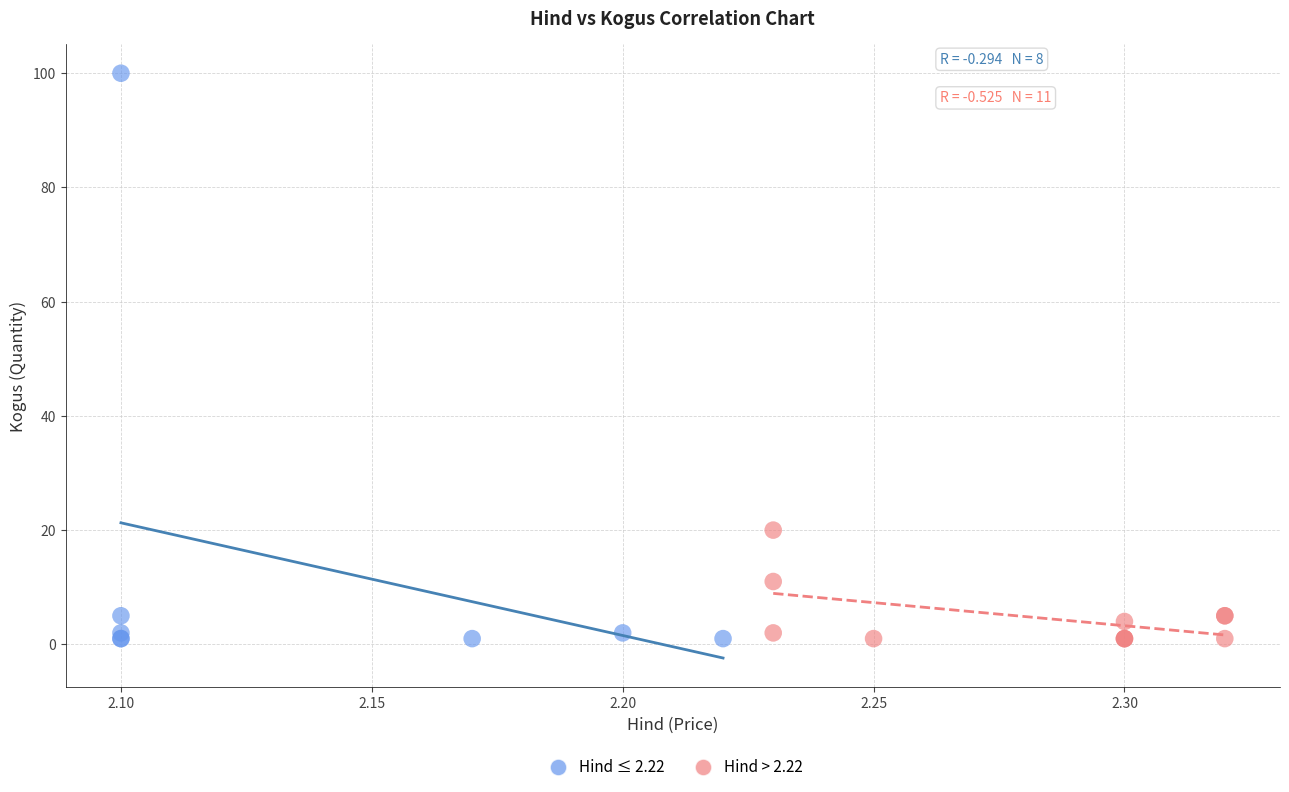

Which series reaches the maximum Y coordinate?

Hind ≤ 2.22